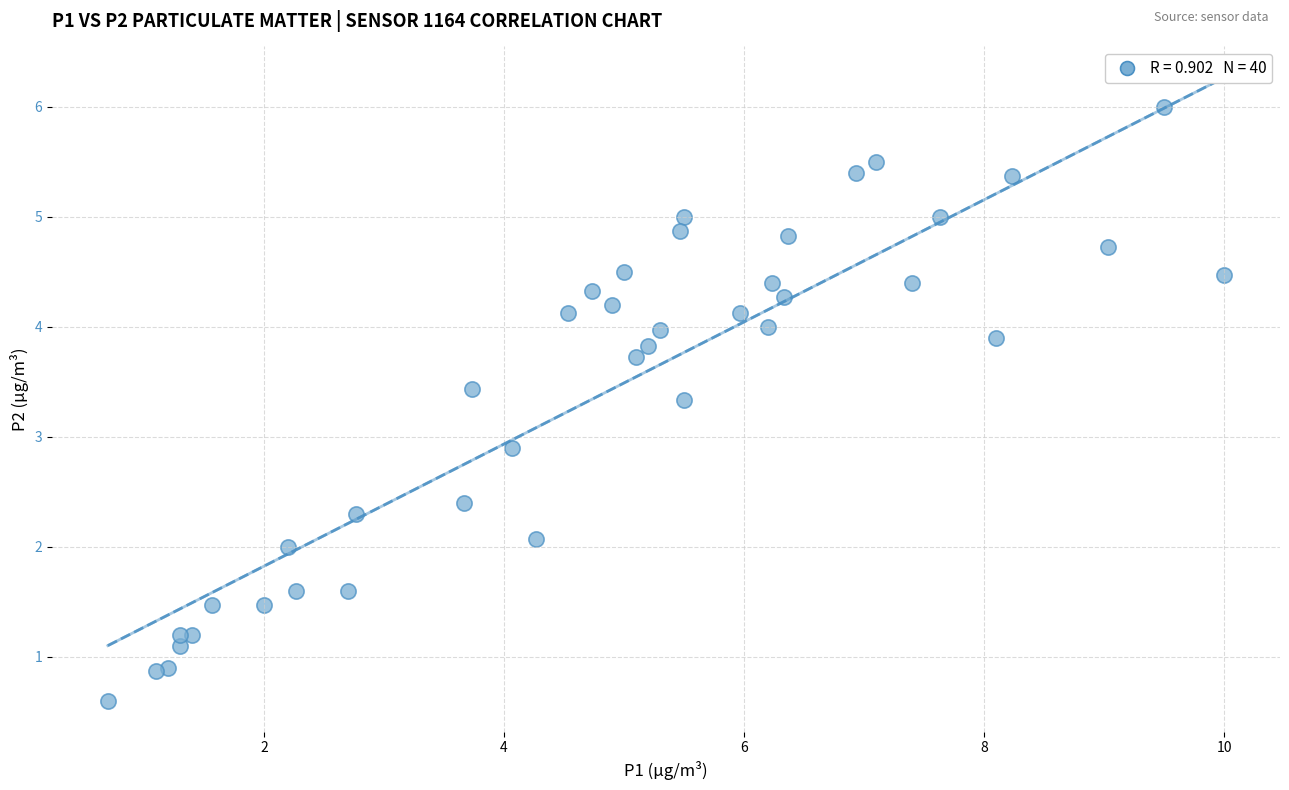

What Y value in the scatter plot is closest to 3?

2.9